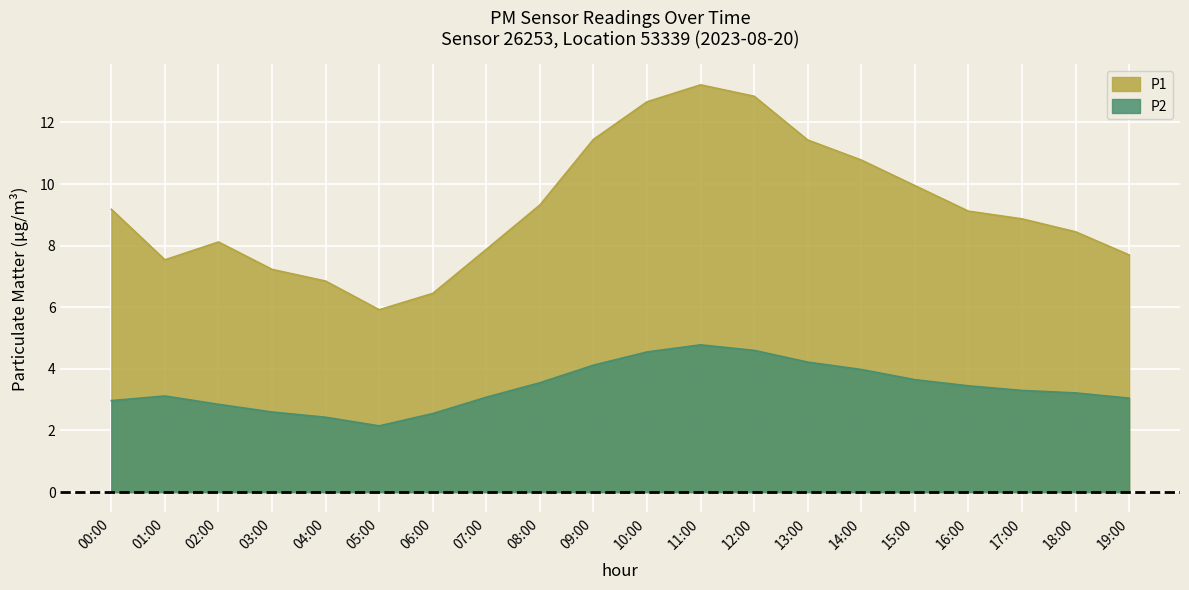

At which category does P2 reach its first local peak?

01:00